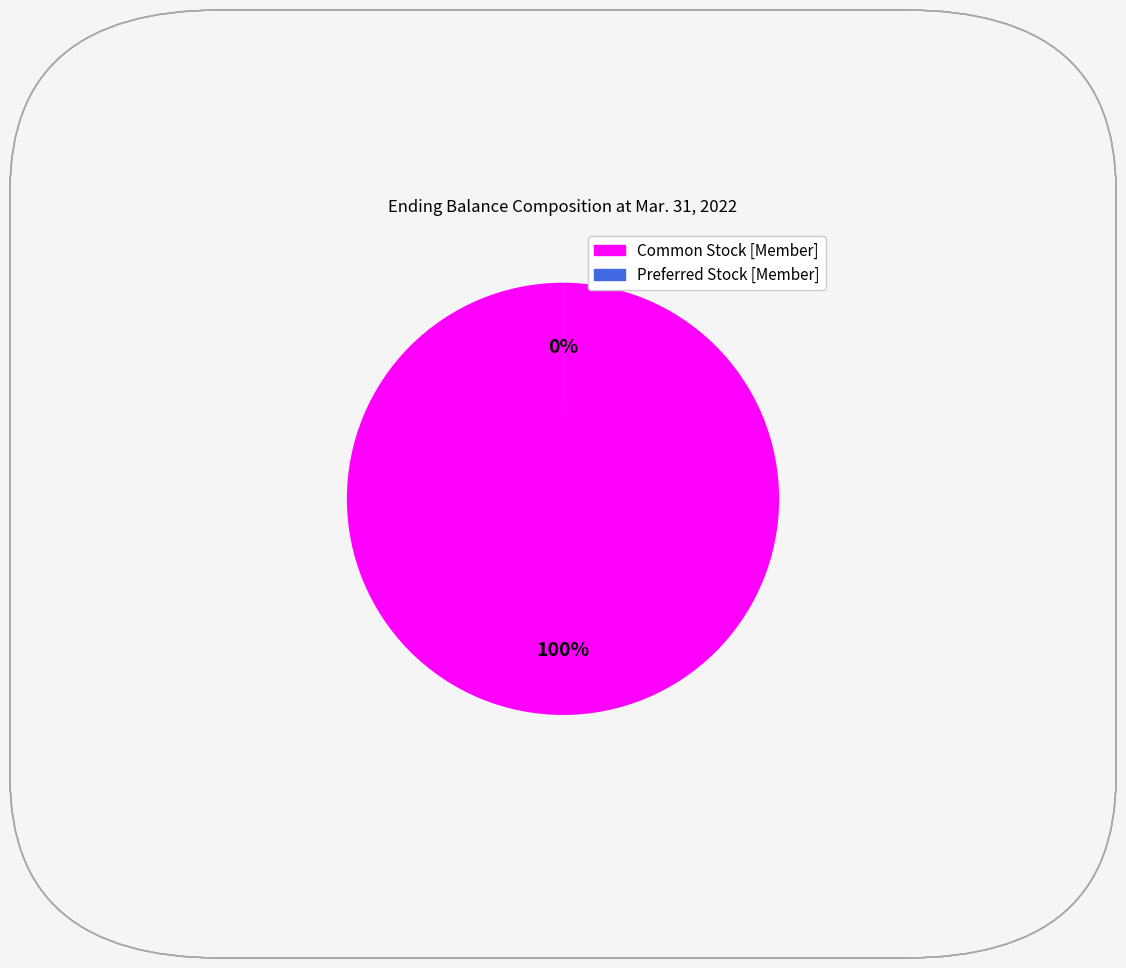

To the nearest percent, what is the difference between the largest and smallest slice percentages?

100%